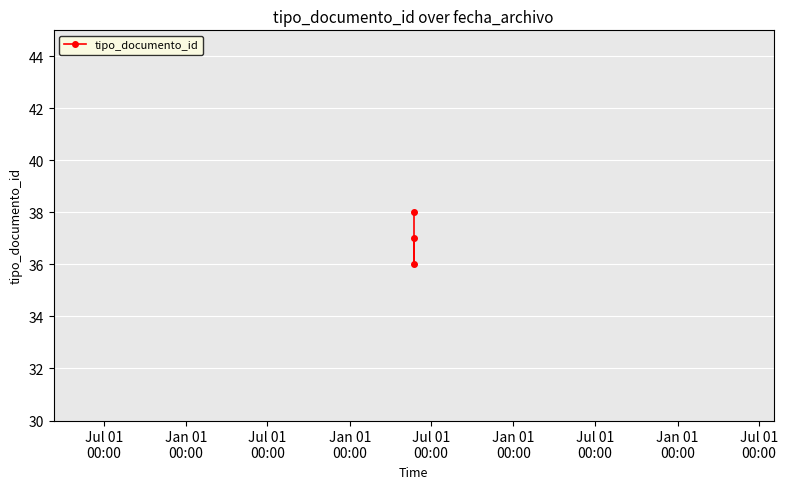

What is the label of the 3rd point from the right?

Jul 01
00:00